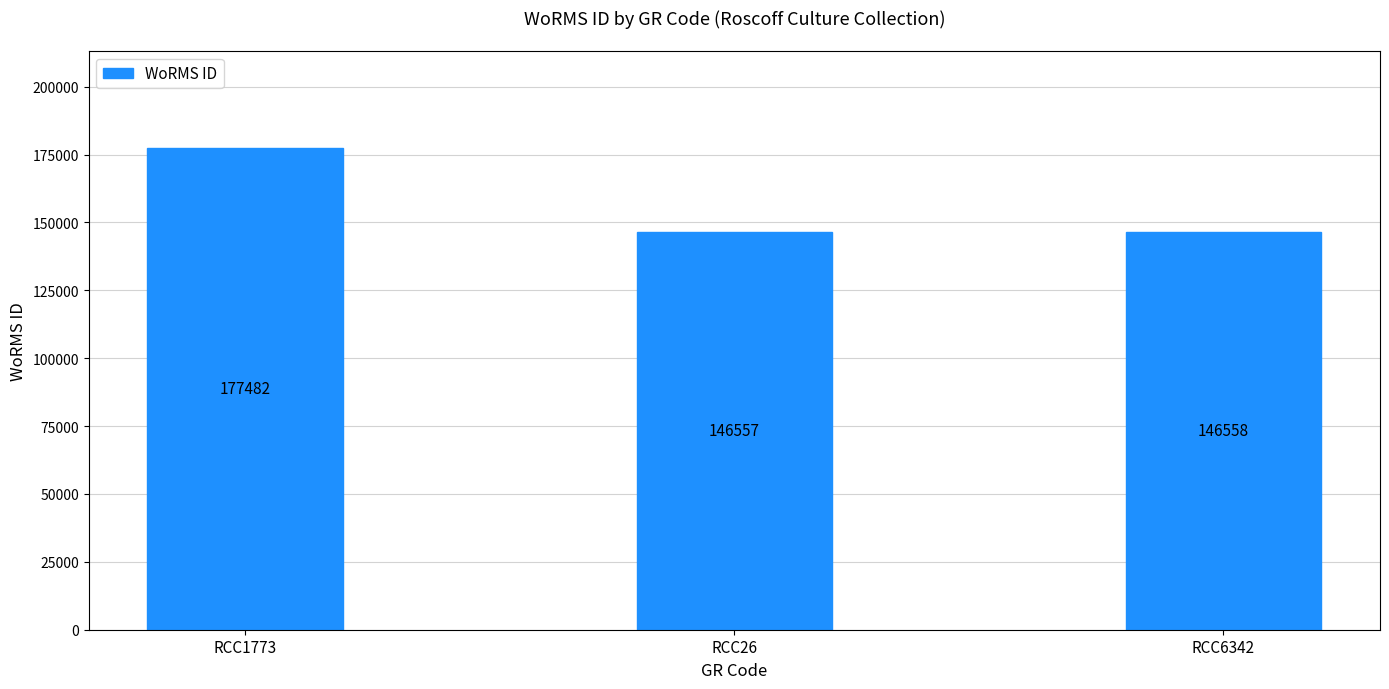

Which category has the highest value across all series?

RCC1773